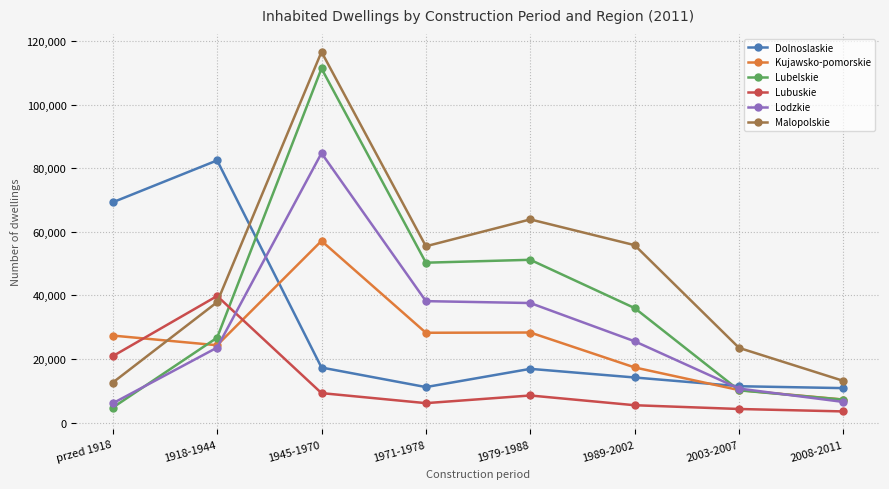

What is the sum of the Lubelskie values at 1945-1970 and 1979-1988?

162563